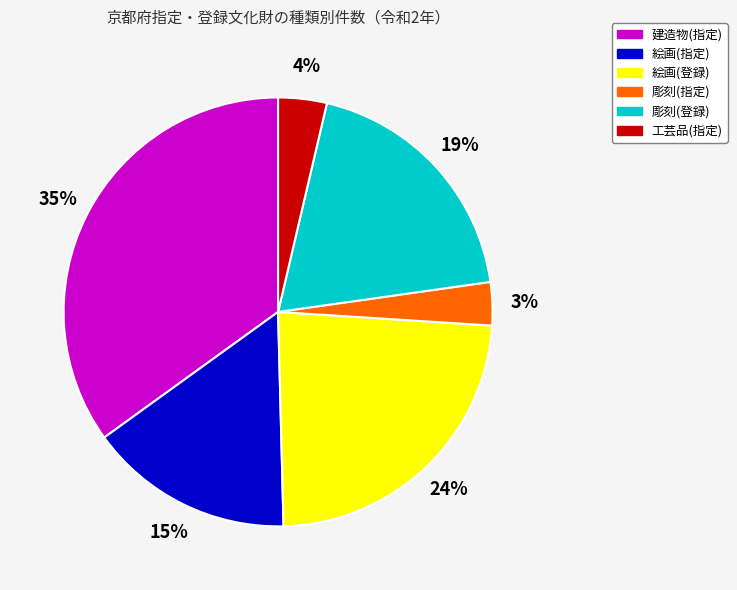

Is there any slice that represents more than half of the pie?

No